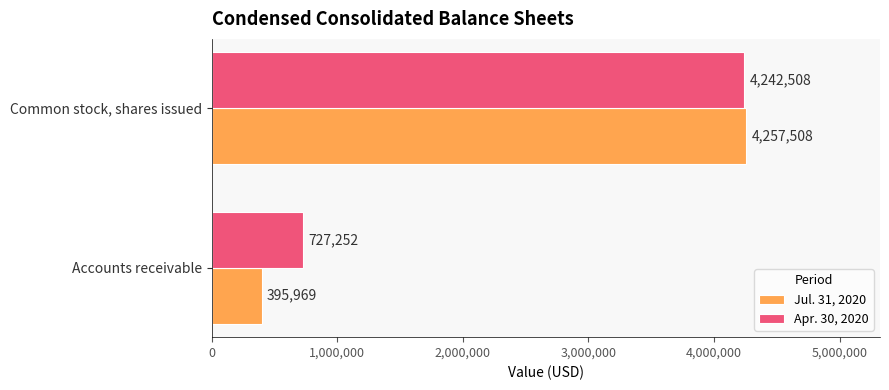

What is the difference between the maximum and minimum values in the Apr. 30, 2020 series?

3515256